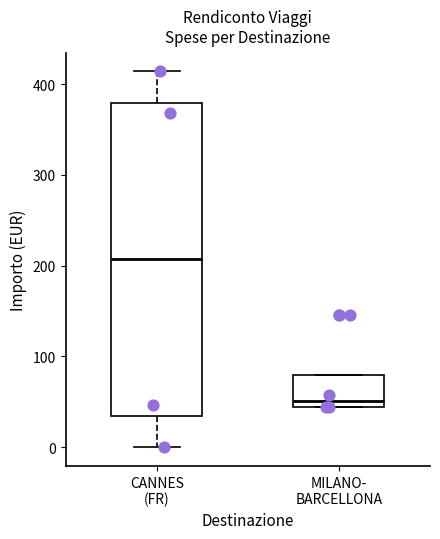

Which box has the lowest median line?

MILANO- BARCELLONA